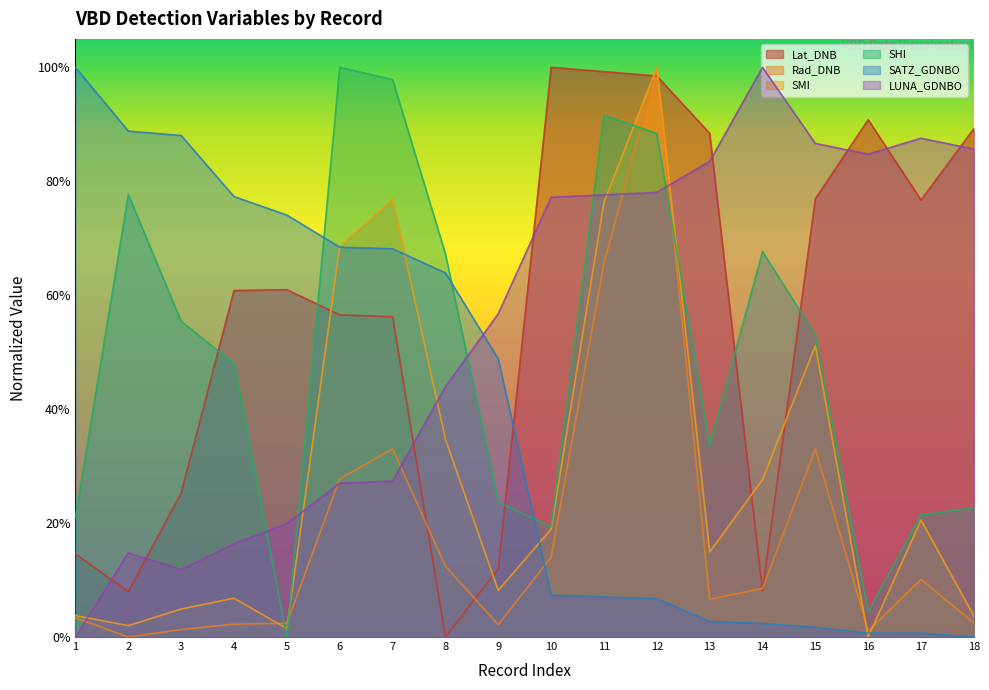

How many data points does each series have?

18